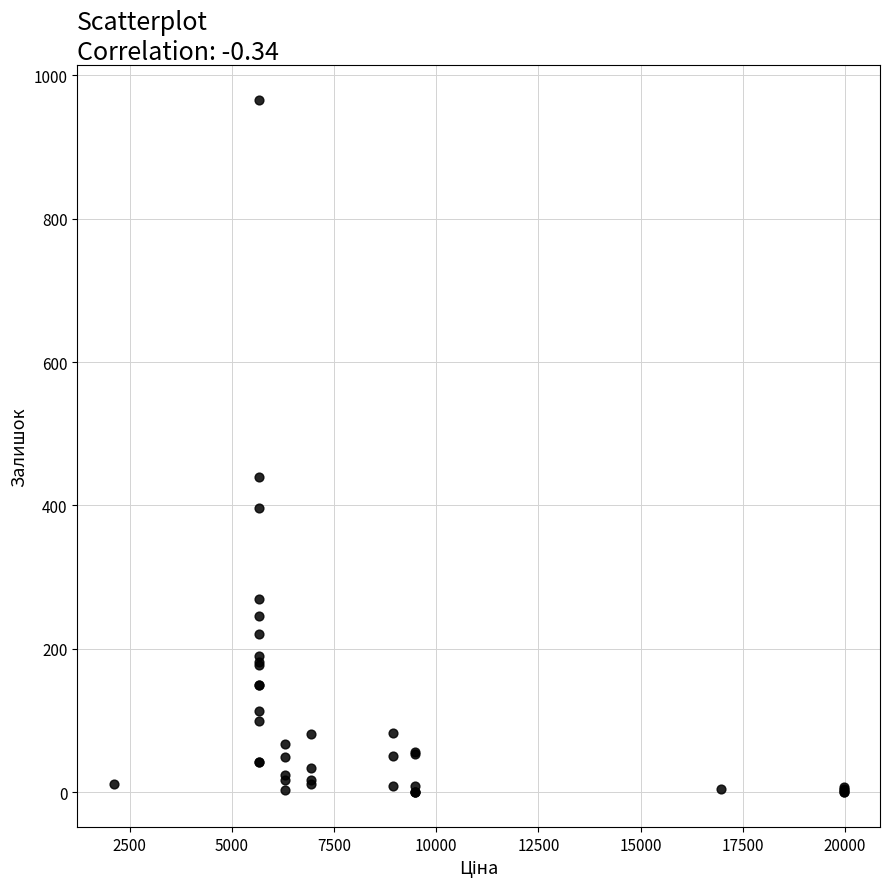

What Y value in the scatter plot is closest to 483?

439